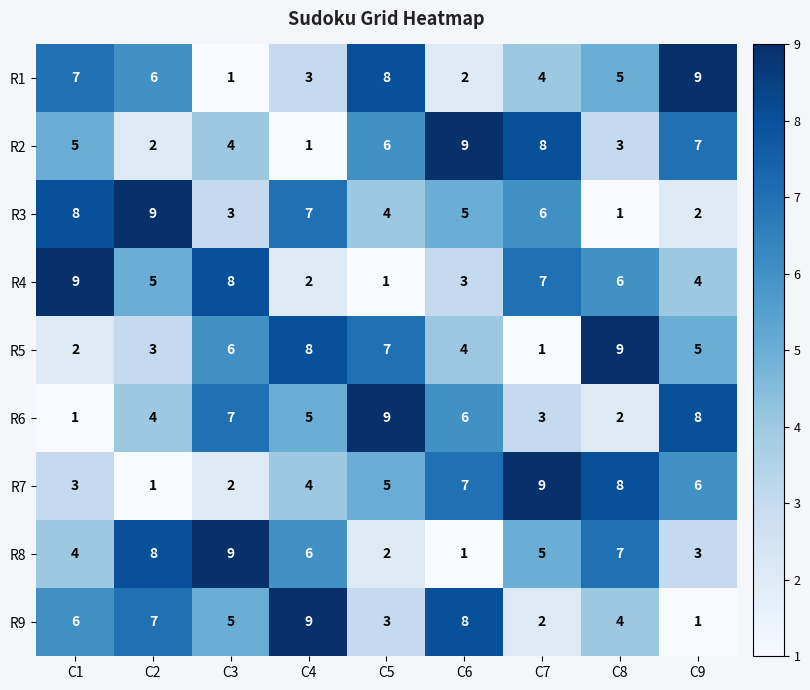

Which series changed the most between C2 and C8?

R3